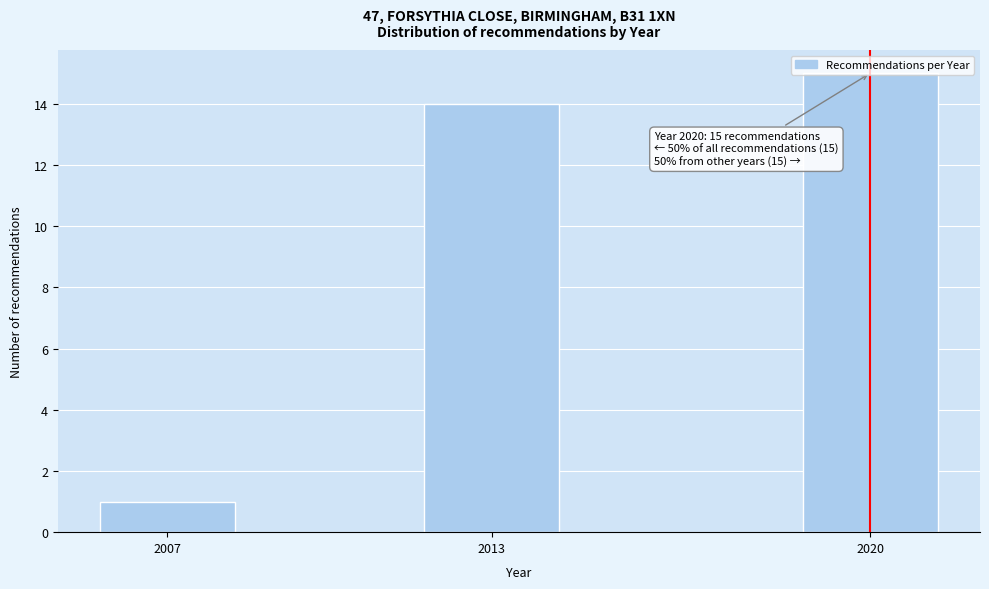

What is the value of the 2nd bar from the left?

14